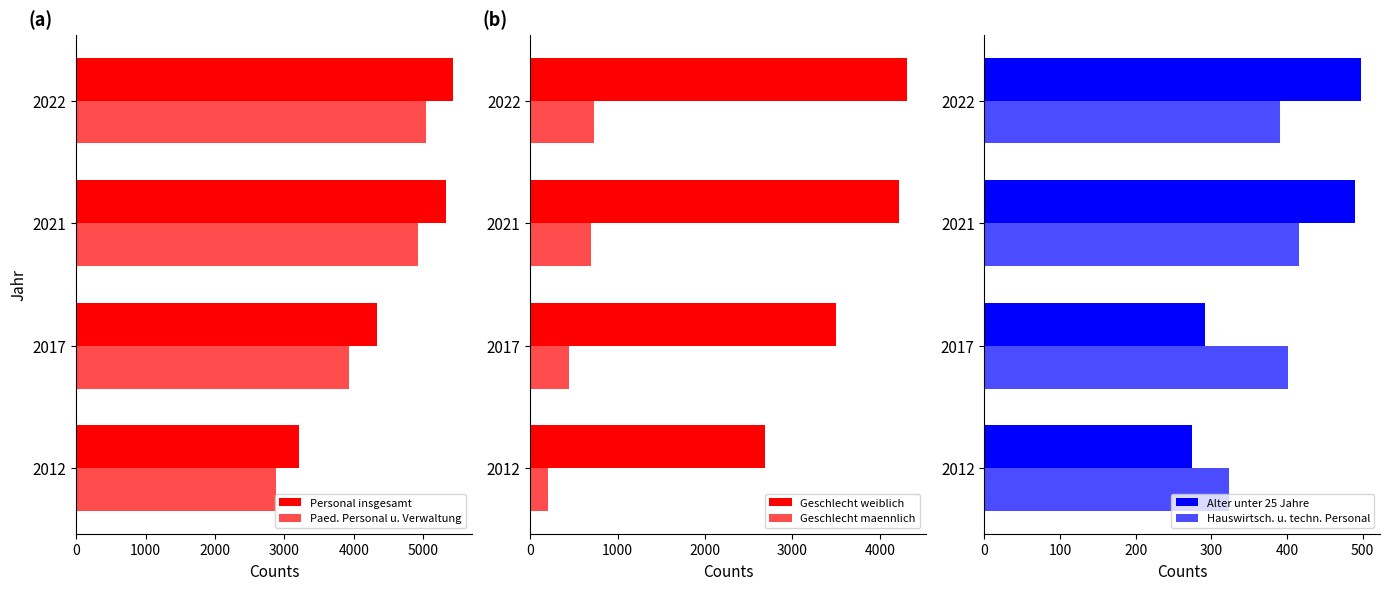

Does the chart contain any negative values?

No